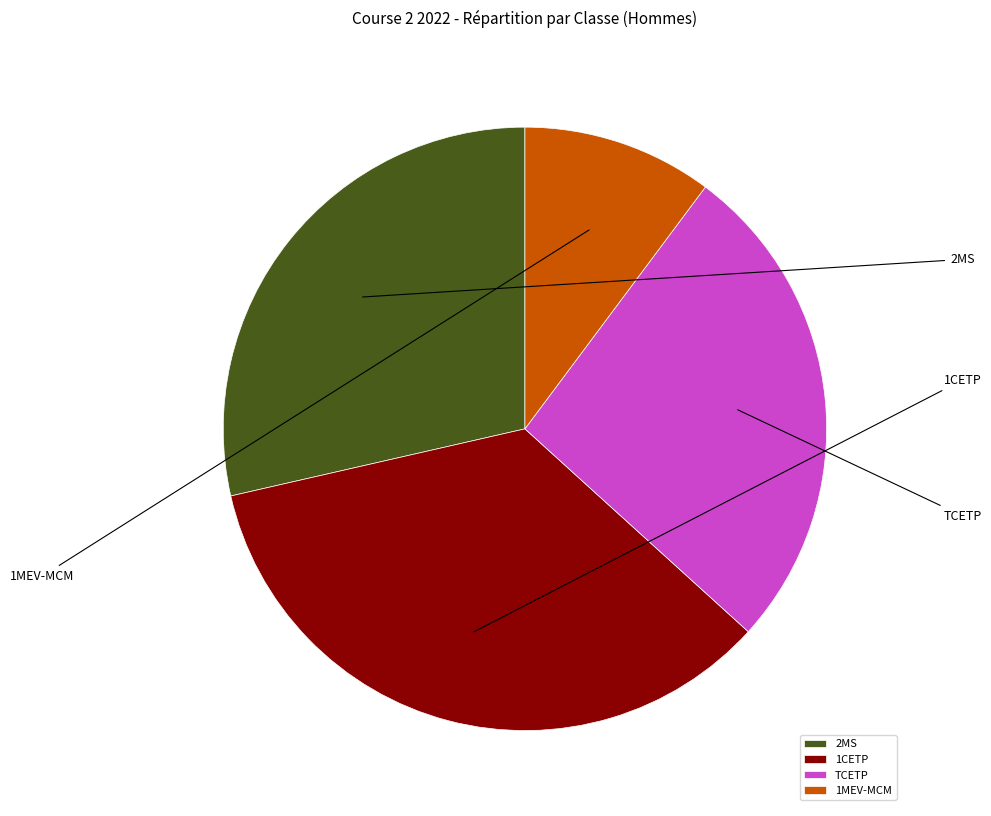

Does 2MS account for over 50% of the chart?

No